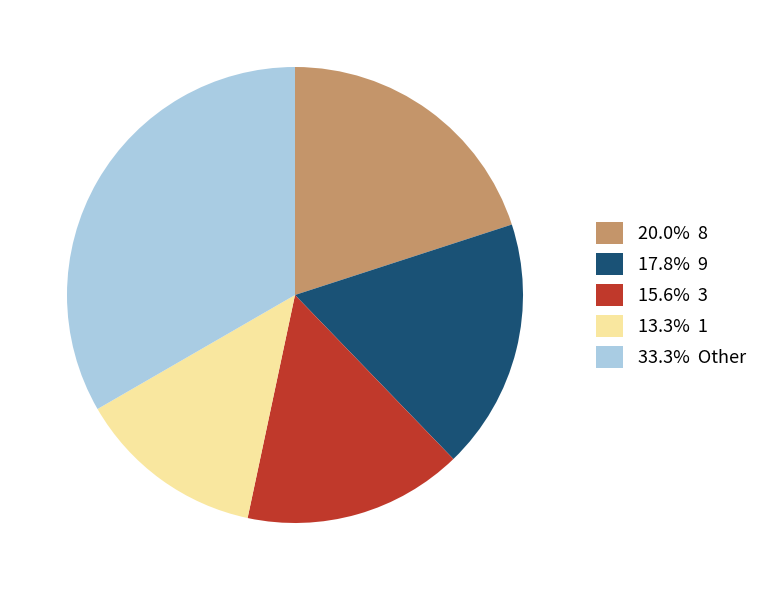

How many segments does this pie chart have?

5